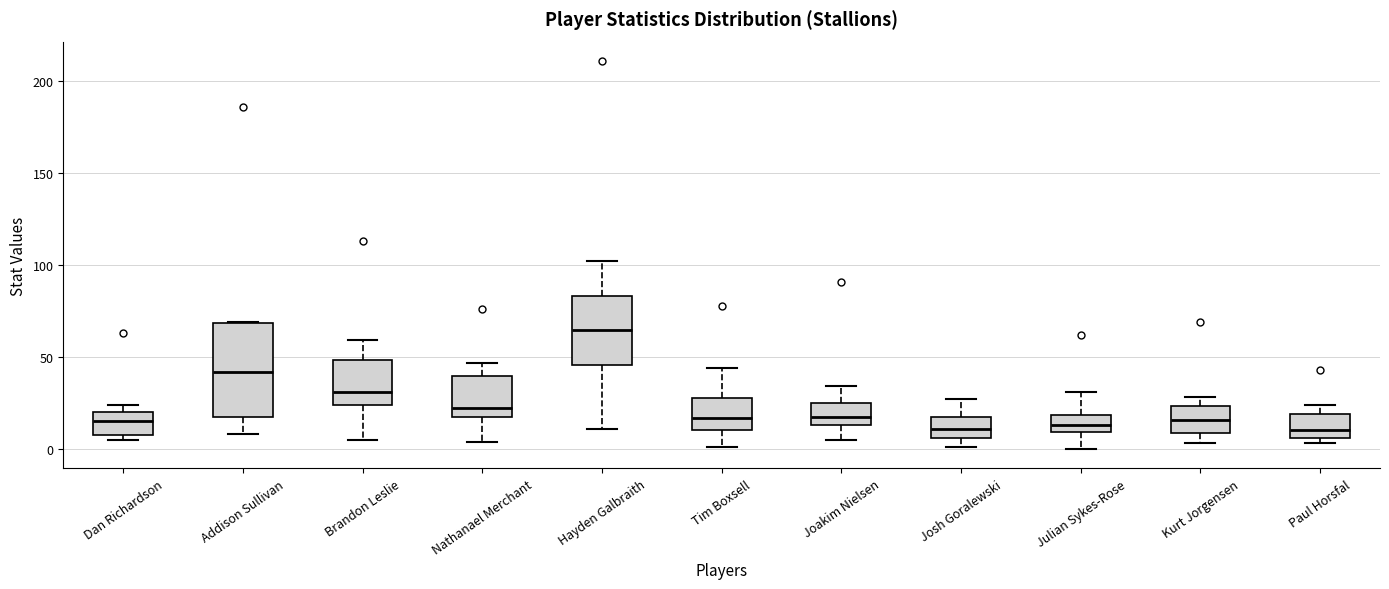

Reading left to right, read every box against the y-axis: the position of its median line, the range the box covers, and the ends of its whiskers. The values are not printed on the chart, so give them approximately, as read against the axis.

Dan Richardson: median 15, box 10 to 20, whiskers 5 to 25
Addison Sullivan: median 40, box 15 to 70, whiskers 10 to 70
Brandon Leslie: median 30, box 25 to 50, whiskers 5 to 60
Nathanael Merchant: median 20 (just above the box's lower edge), box 20 to 40, whiskers 5 to 45
Hayden Galbraith: median 65, box 45 to 85, whiskers 10 to 100
Tim Boxsell: median 15, box 10 to 30, whiskers 0 to 45
Joakim Nielsen: median 20, box 15 to 25, whiskers 5 to 35
Josh Goralewski: median 10, box 5 to 15, whiskers 0 to 25
Julian Sykes-Rose: median 15, box 10 to 20, whiskers 0 to 30
Kurt Jorgensen: median 15, box 10 to 25, whiskers 5 to 30
Paul Horsfal: median 10, box 5 to 20, whiskers 5 (just below the box's lower edge) to 25